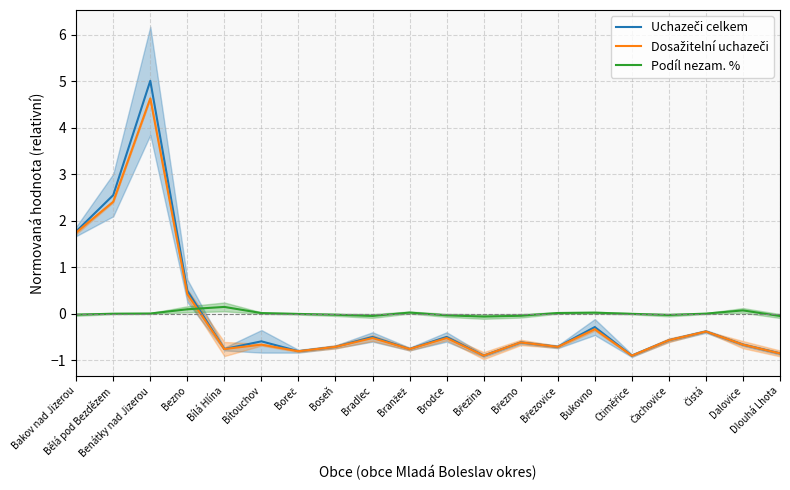

Between Bradlec and Bělá pod Bezdězem, which is larger?

Bělá pod Bezdězem